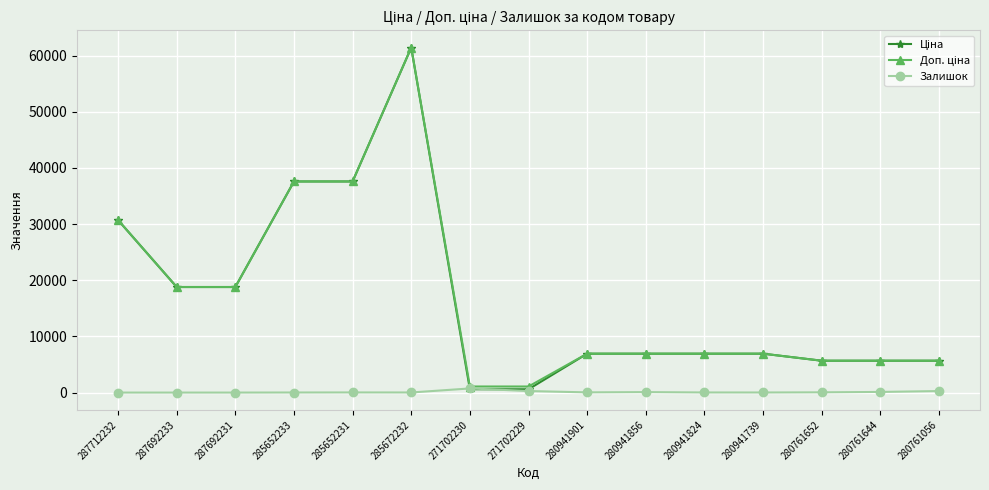

What is the maximum value shown in the chart?

61434.3